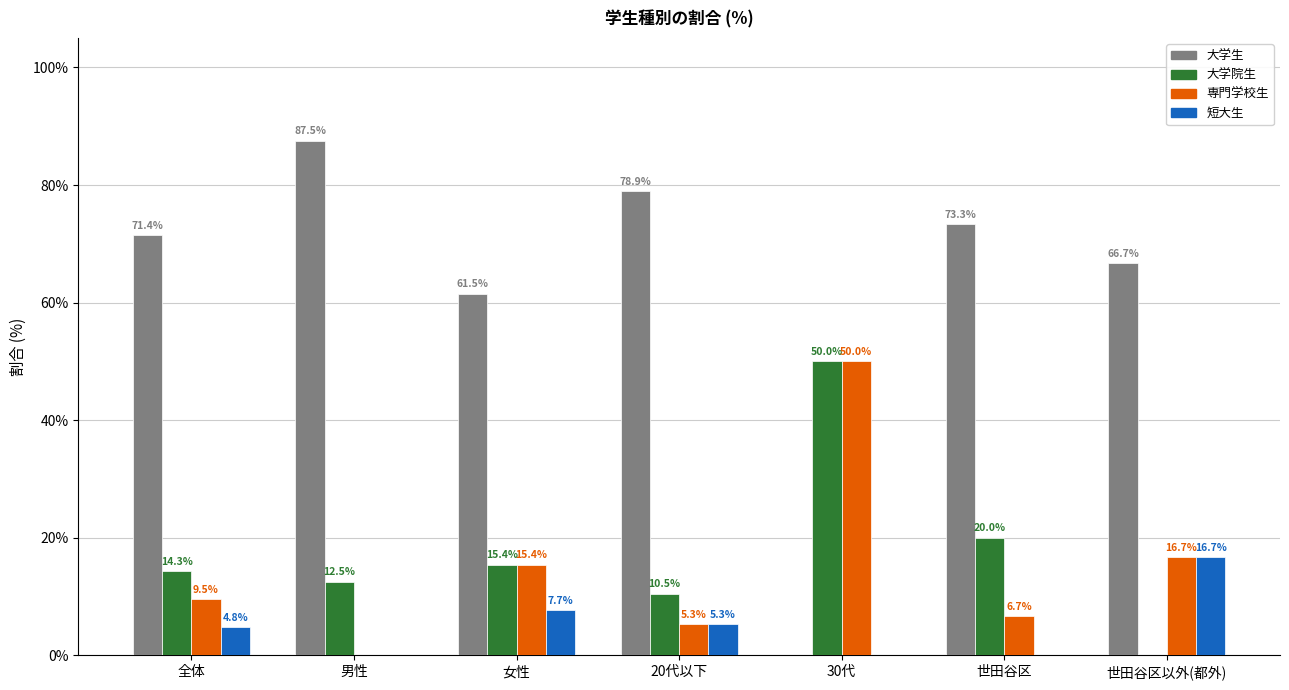

True or false: 大学生 has a value of 0.0 at 30代.

True